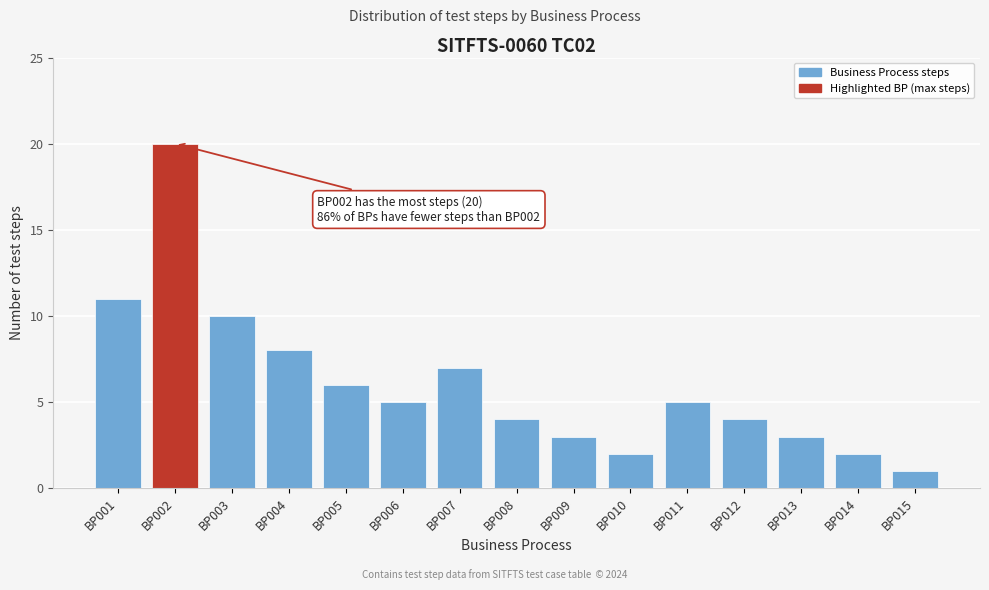

Reading left to right, transcribe all the data shown in this chart.

BP001=11	BP002=20	BP003=10	BP004=8	BP005=6	BP006=5	BP007=7	BP008=4	BP009=3	BP010=2	BP011=5	BP012=4	BP013=3	BP014=2	BP015=1